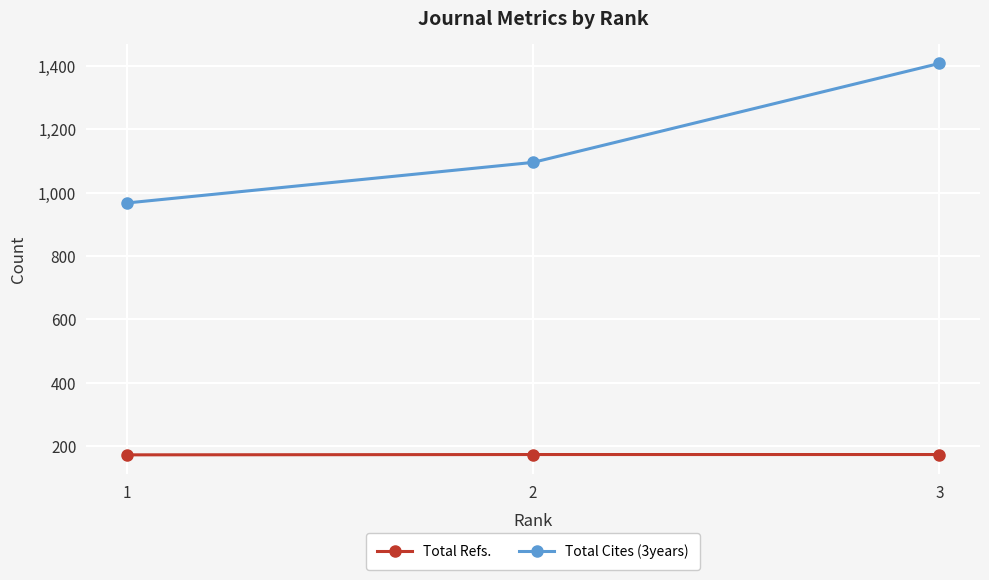

What is the minimum value for Total Refs.?

173